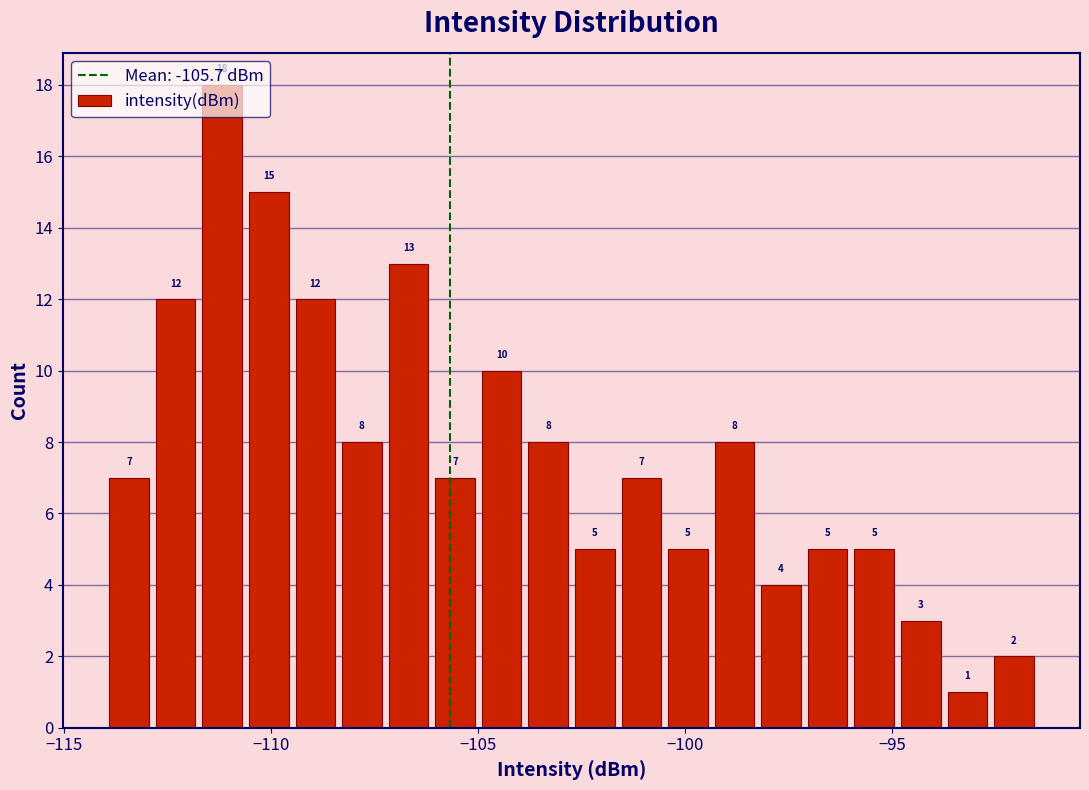

Read against the x-axis, roughly where is the centre of the tallest bar?

-111.0